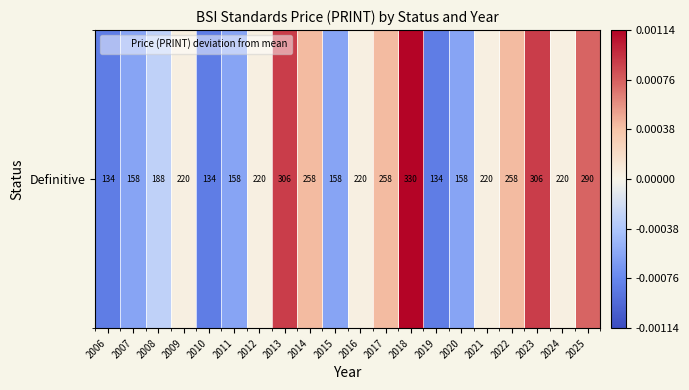

Which label corresponds to the largest value in the chart?

2018